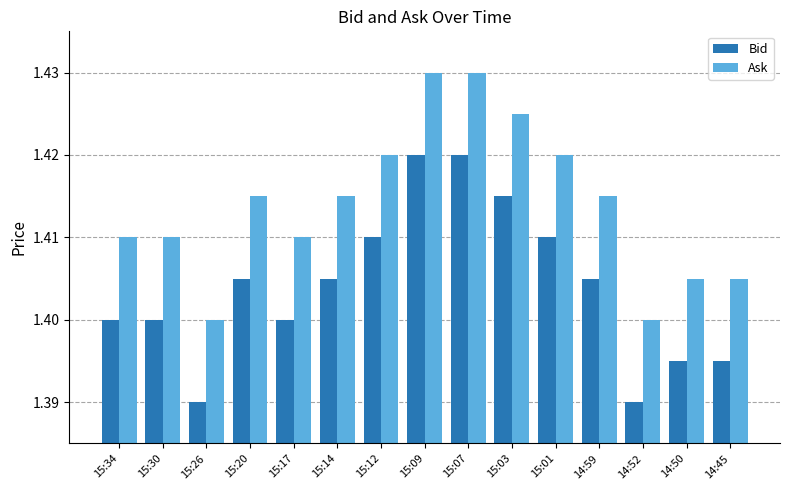

Does the chart contain stacked bars?

No